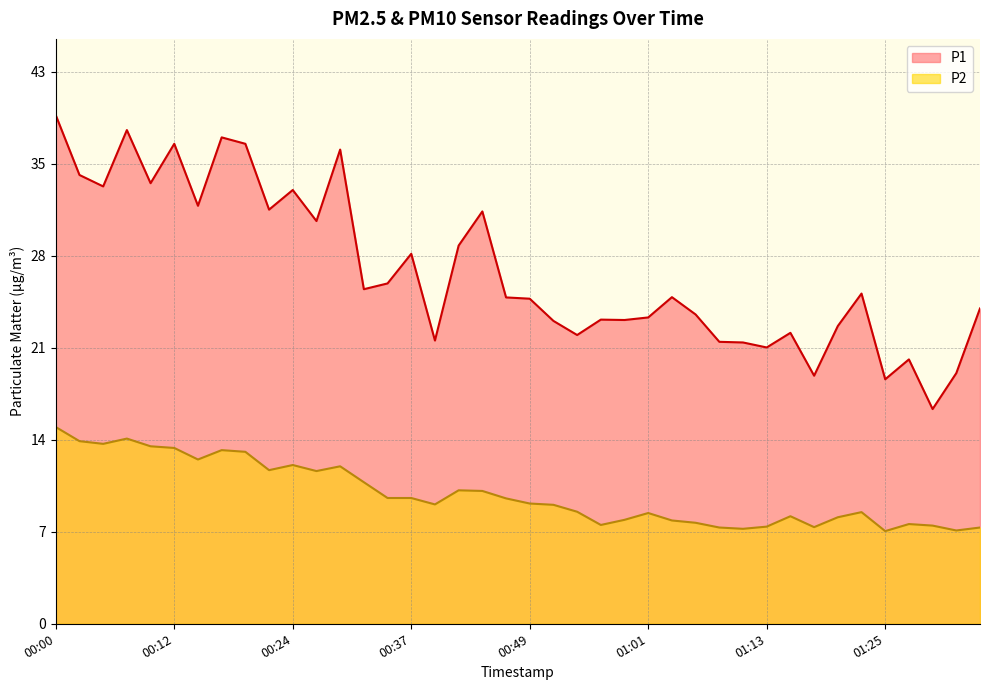

At which category does the chart reach its minimum across all series?

01:25